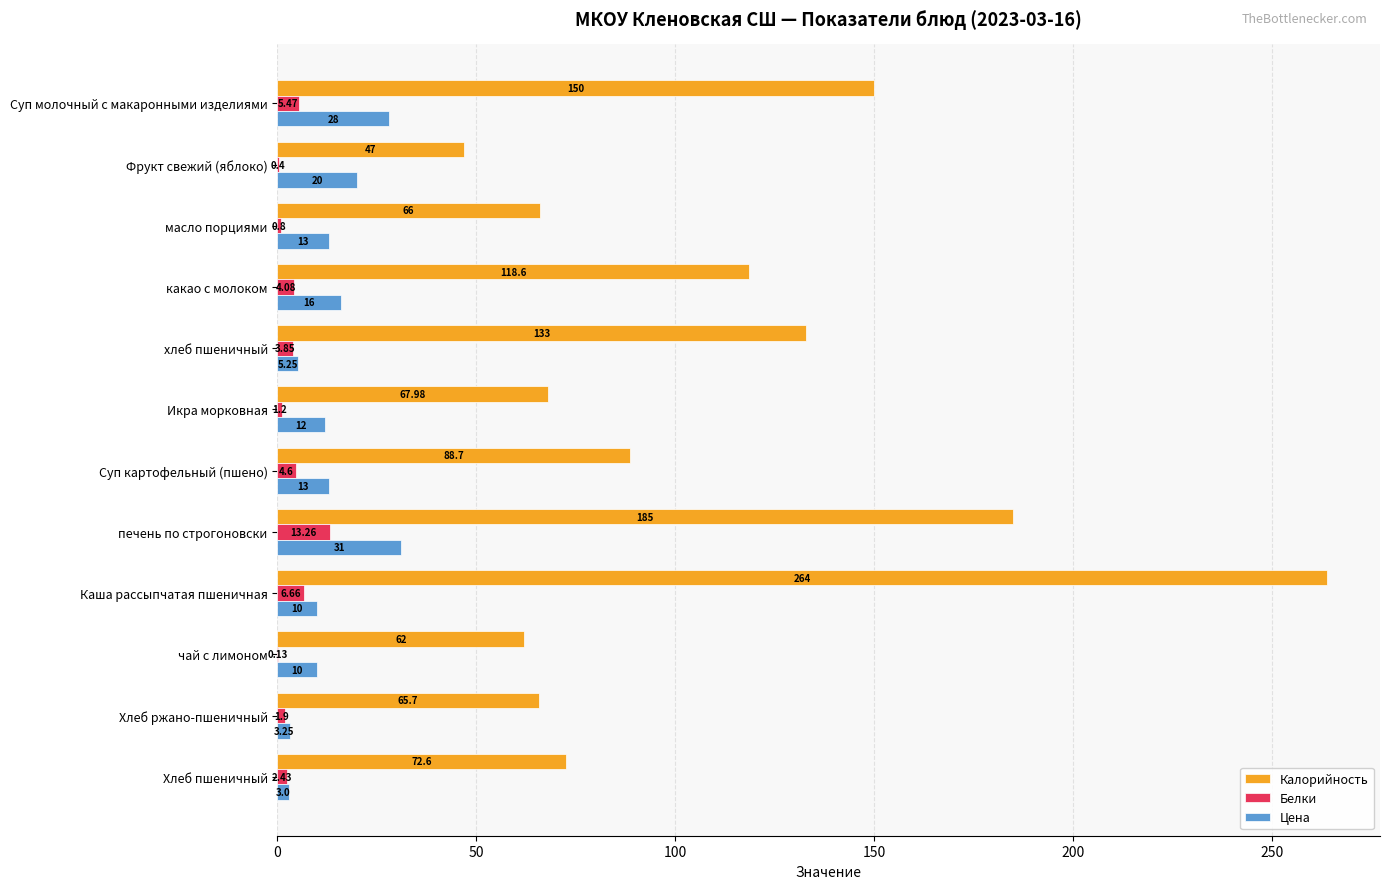

At which label does Калорийность reach its peak?

Каша рассыпчатая пшеничная